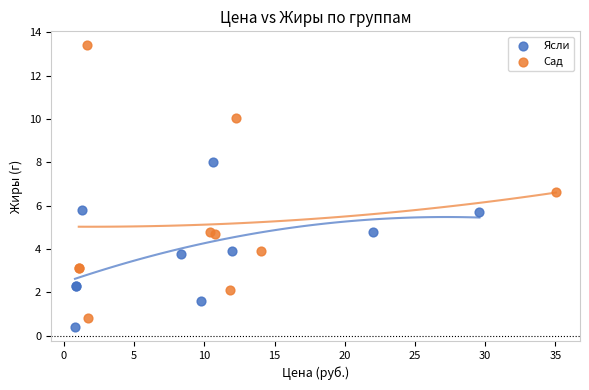

Which series contains the highest Y value?

Сад